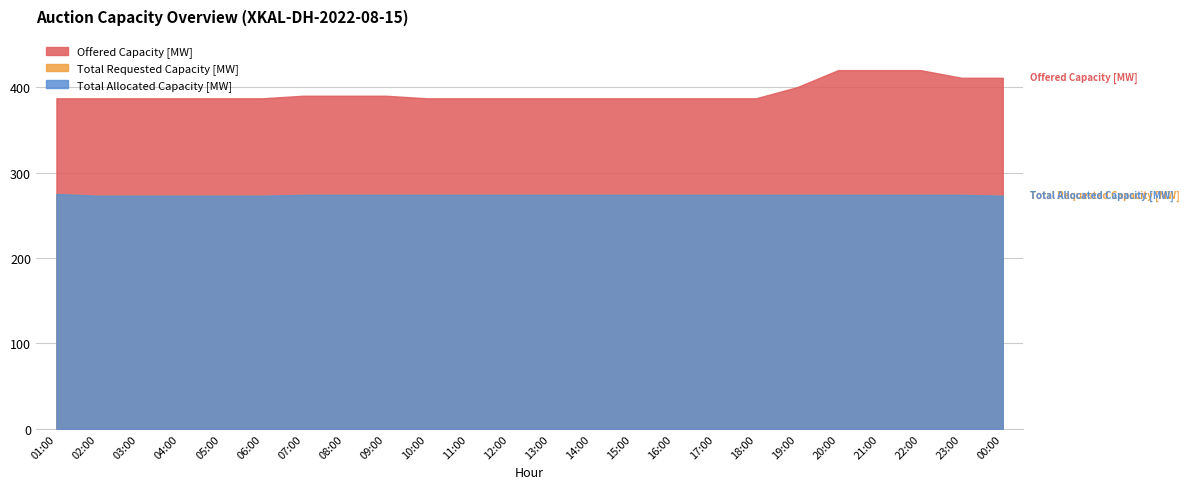

What are all the series names shown in the legend?

Offered Capacity [MW], Total Requested Capacity [MW], Total Allocated Capacity [MW]